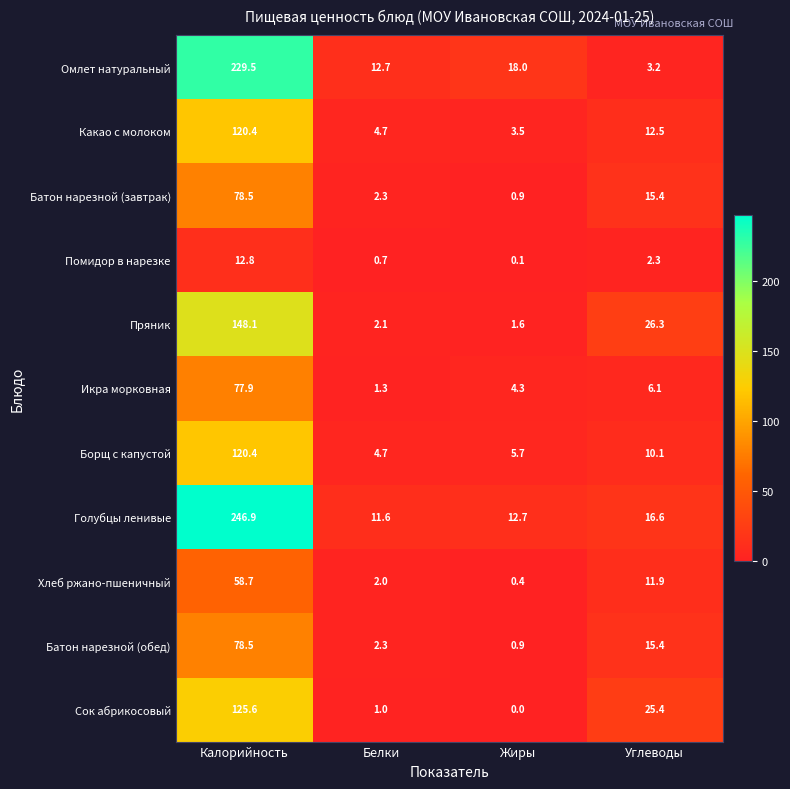

What is the difference between the highest and lowest values at Углеводы?

24.0